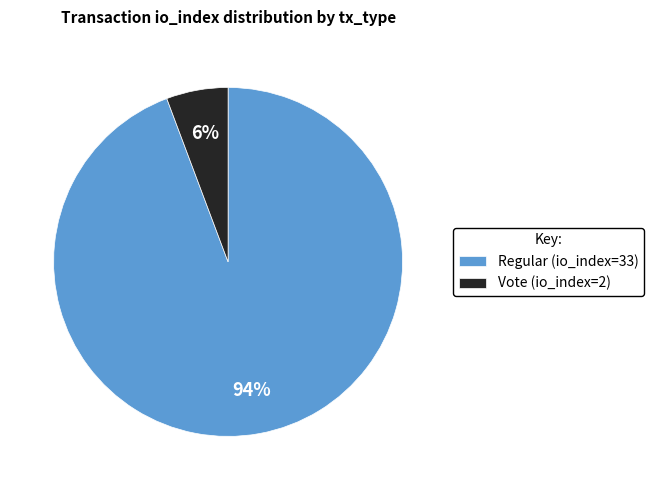

Does Regular (io_index=33) account for over 50% of the chart?

Yes